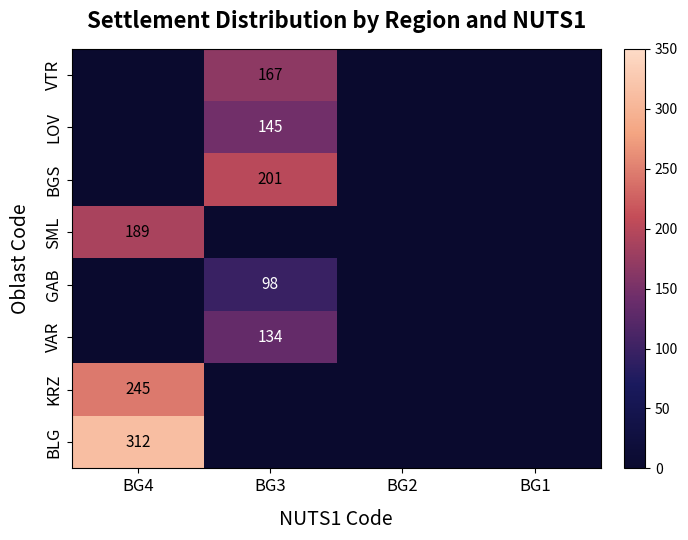

How many series are shown in this chart?

8